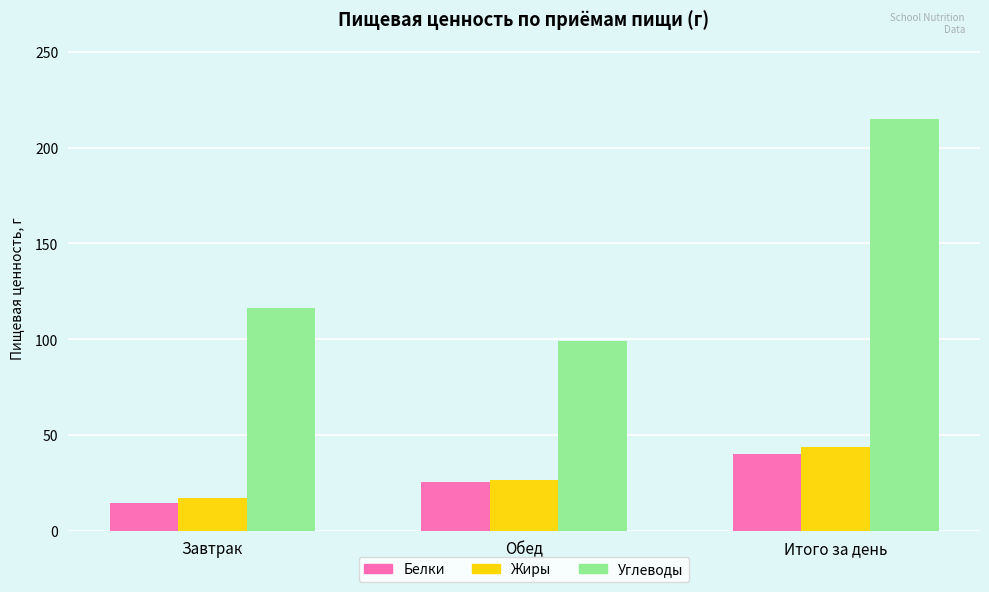

Which category has the lowest value in the Углеводы series?

Обед